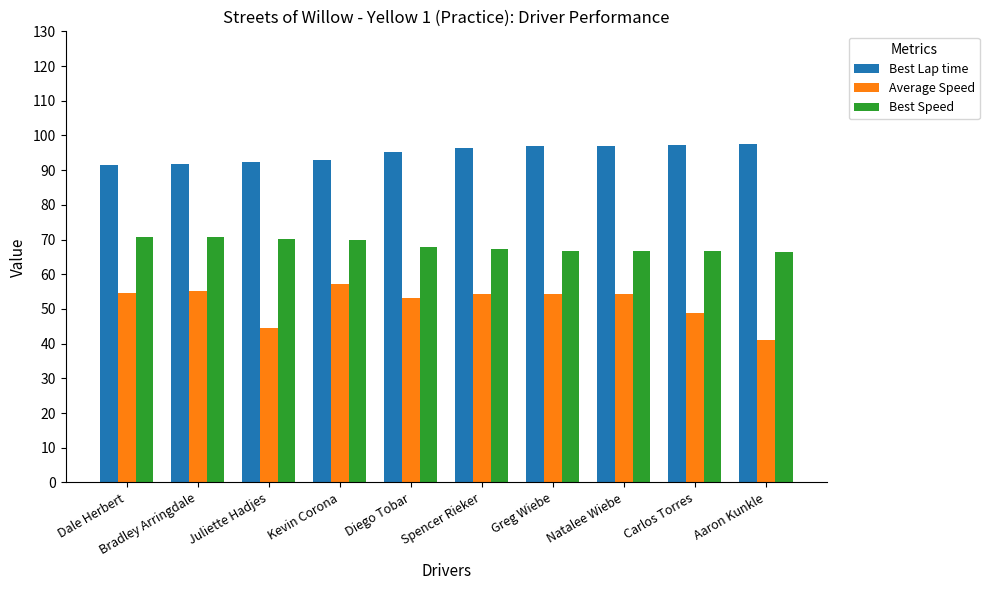

What are all the series names shown in the legend?

Best Lap time, Average Speed, Best Speed